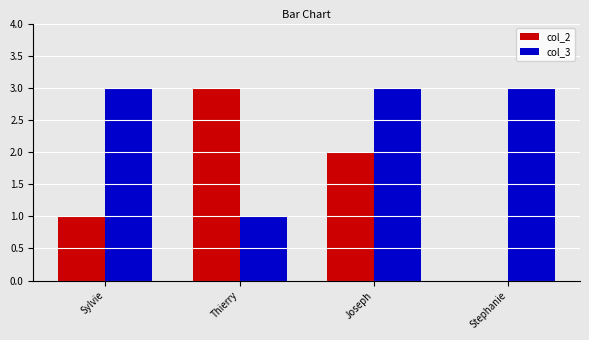

What is the sum of the col_2 values at Joseph and Stephanie?

2